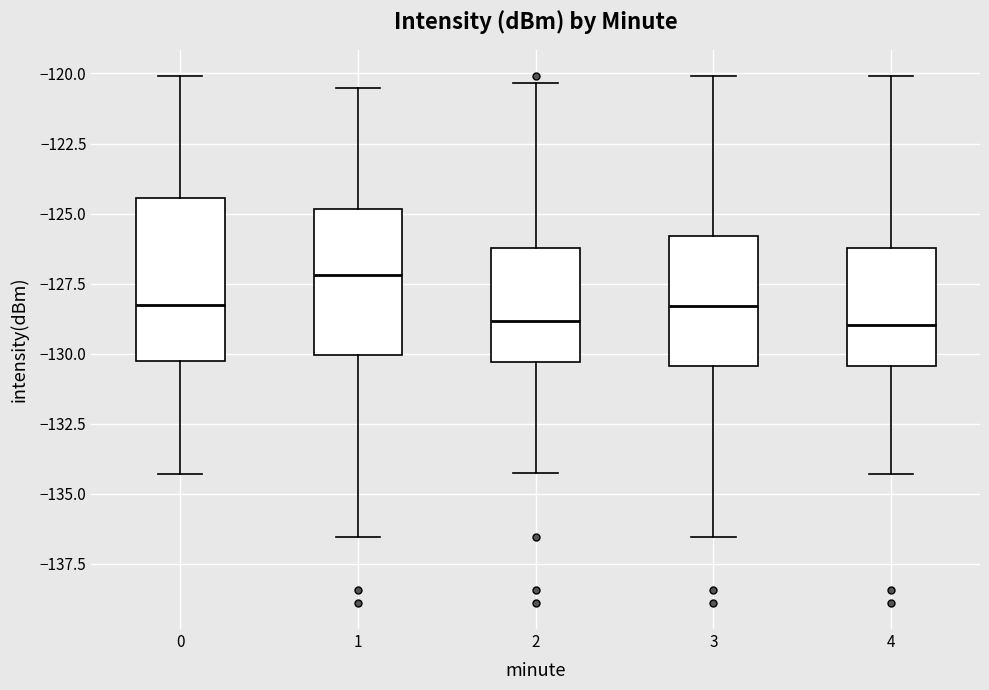

Which box has the highest median line?

1